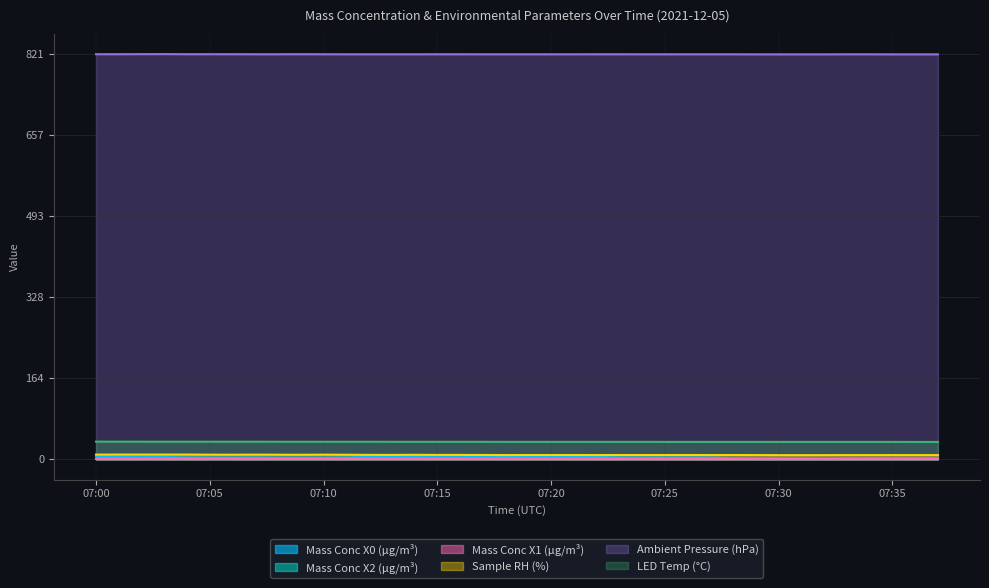

True or false: Mass Conc X0 (μg/m³) has more than 2 points higher than both neighbors.

True